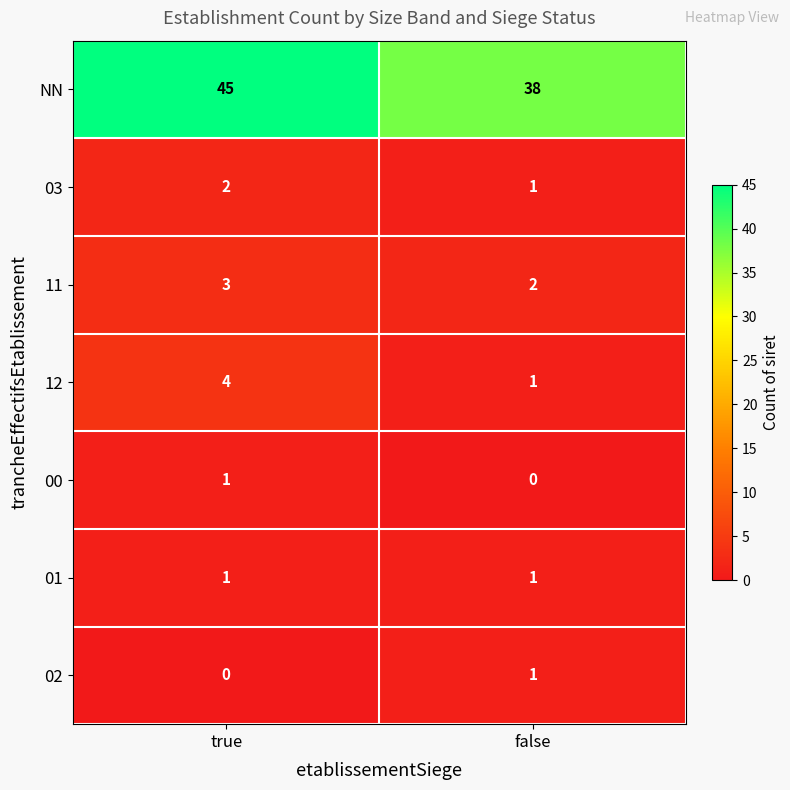

The 12 series shows 4 at true. True or false?

True